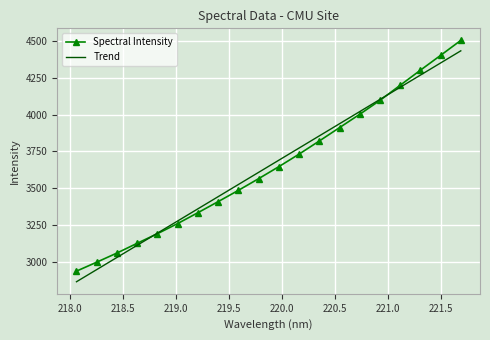

What is the minimum value for Trend?

2864.7